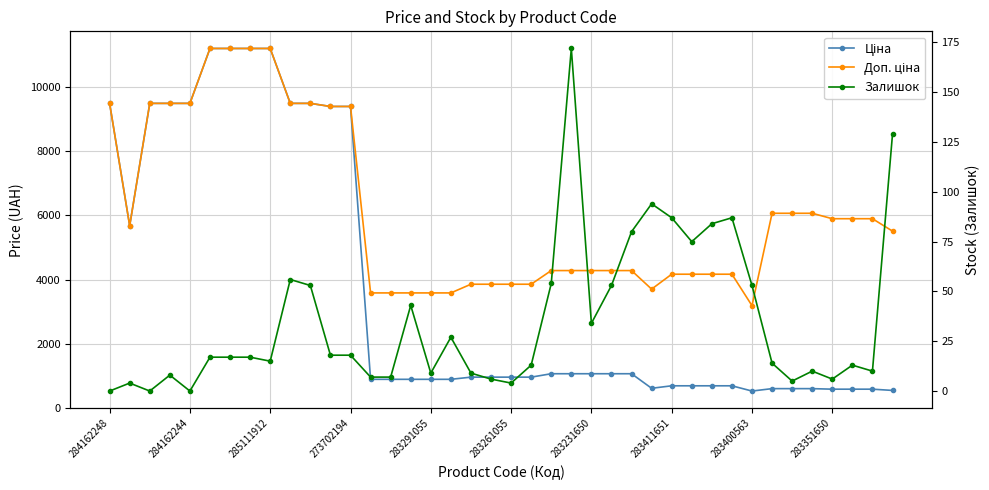

Is it true that Доп. ціна equals 3583.6 at 15?

True